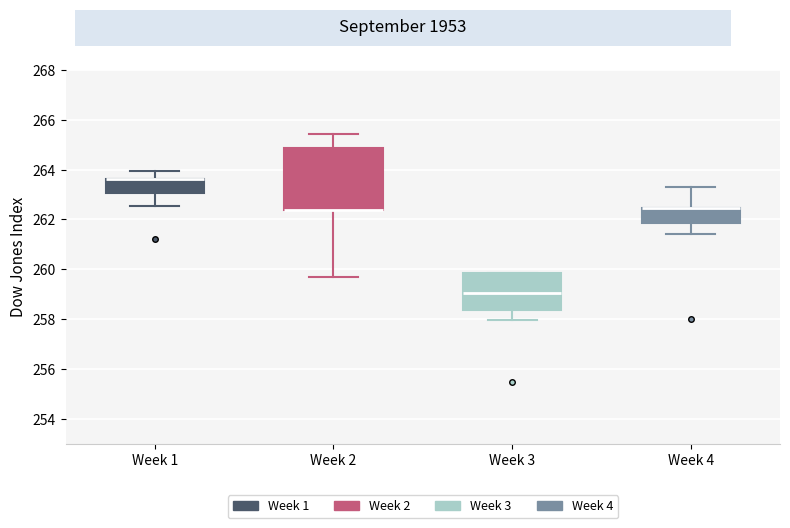

Comparing the boxes themselves (not the whiskers), which one is the tallest?

Week 2